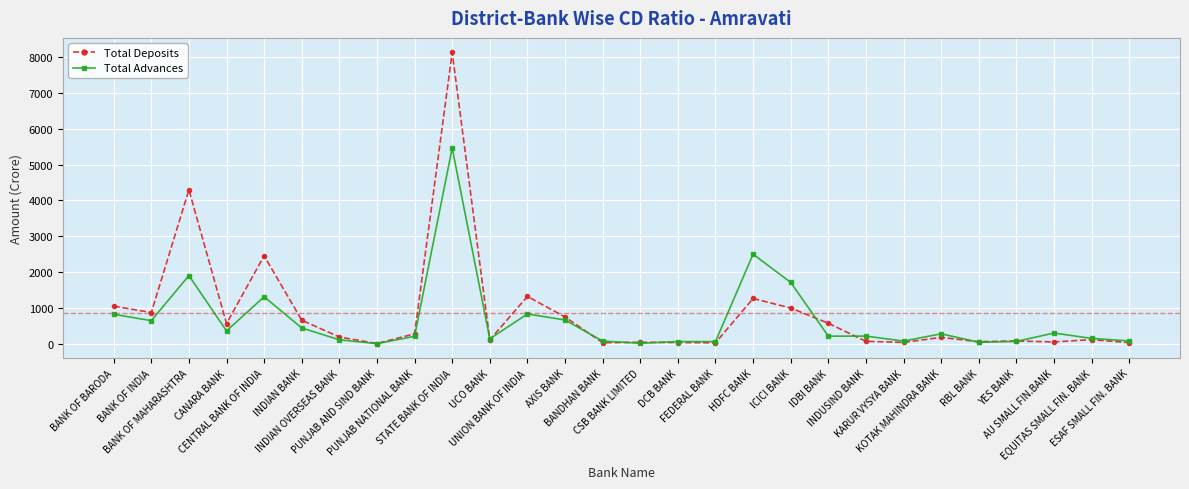

Which series changed the most between CENTRAL BANK OF INDIA and IDBI BANK?

Total Deposits